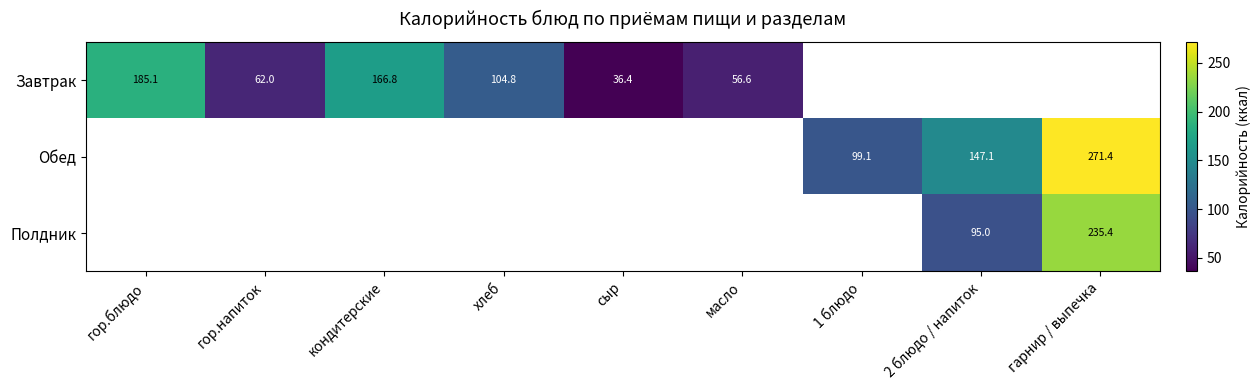

Which label corresponds to the smallest value in the chart?

сыр